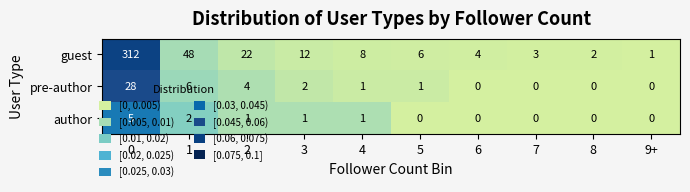

Between 4 and 7, which series saw the biggest shift?

guest